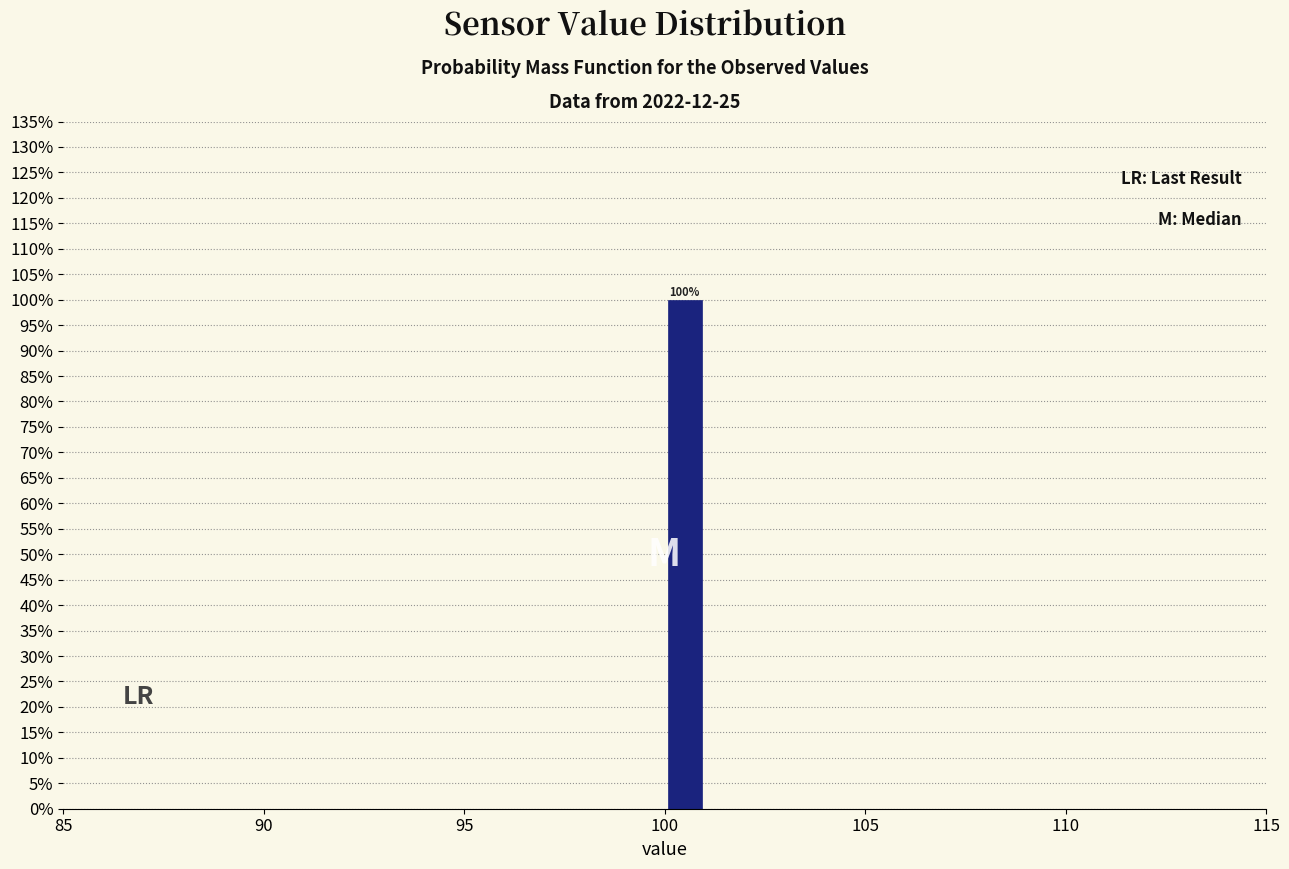

Read against the x-axis, roughly where is the centre of the tallest bar?

100.5